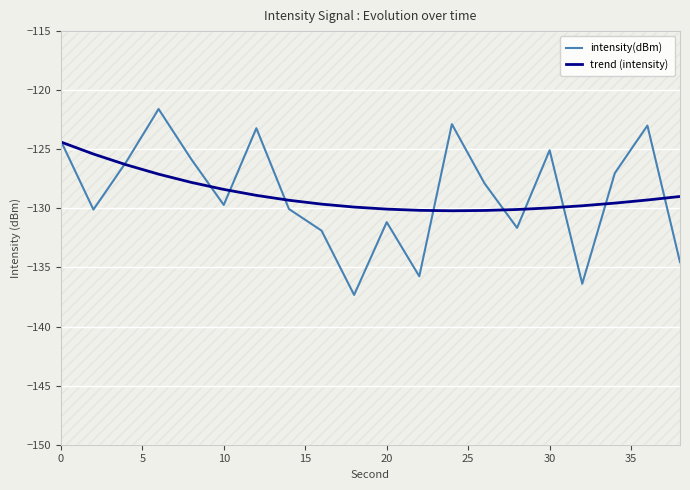

Is it true that trend (intensity) equals -124.4 at 0?

True